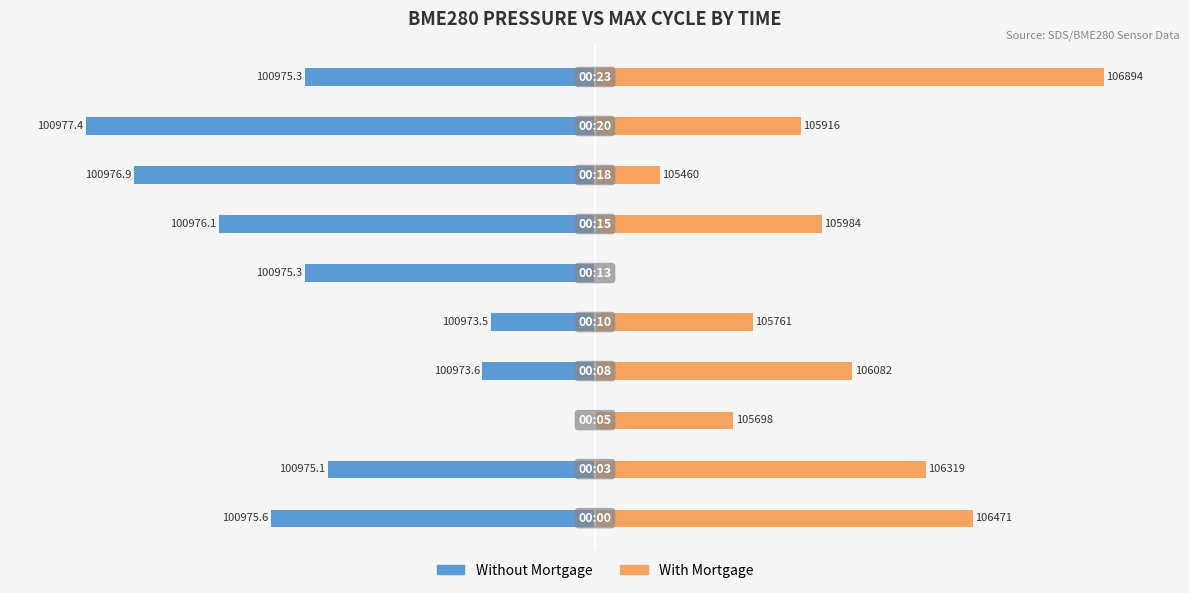

Are the bars horizontal?

Yes